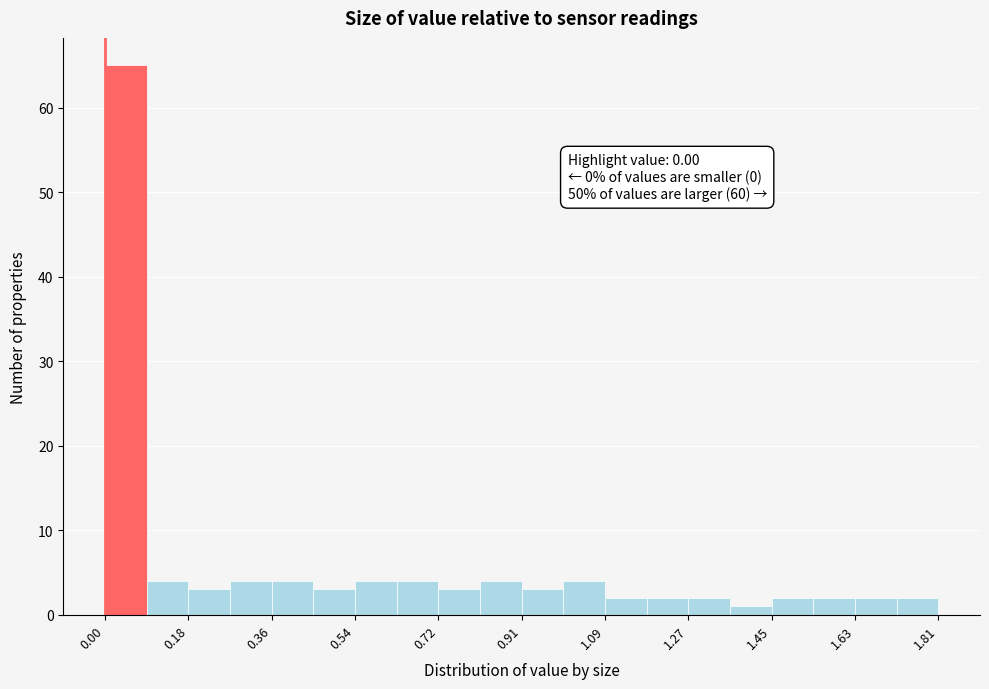

Which range on the x-axis has the tallest bar?

0.00 to 0.10